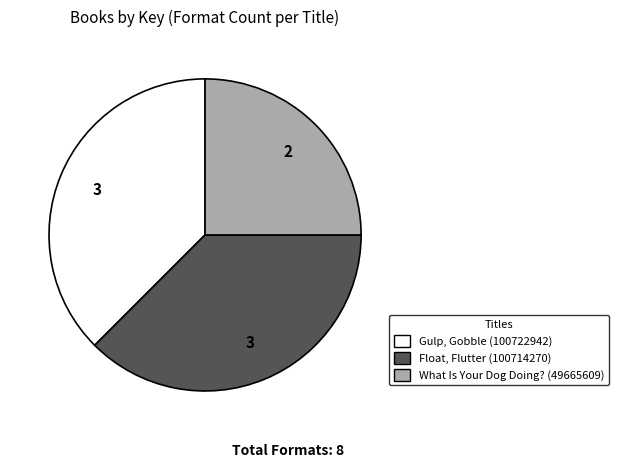

Is the sum of Gulp, Gobble (100722942) and What Is Your Dog Doing? (49665609) greater than half?

Yes